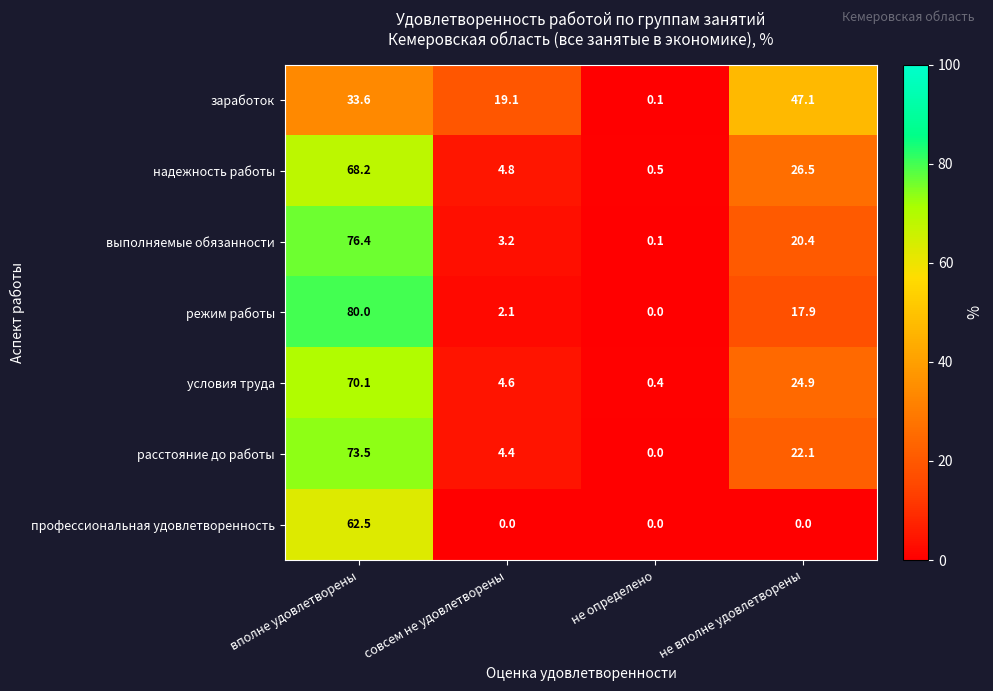

Reading left to right, what are all the values shown in this chart?

заработок: вполне удовлетворены=33.6	совсем не удовлетворены=19.1	не определено=0.1	не вполне удовлетворены=47.1
надежность работы: вполне удовлетворены=68.2	совсем не удовлетворены=4.8	не определено=0.5	не вполне удовлетворены=26.5
выполняемые обязанности: вполне удовлетворены=76.4	совсем не удовлетворены=3.2	не определено=0.1	не вполне удовлетворены=20.4
режим работы: вполне удовлетворены=80.0	совсем не удовлетворены=2.1	не определено=0.0	не вполне удовлетворены=17.9
условия труда: вполне удовлетворены=70.1	совсем не удовлетворены=4.6	не определено=0.4	не вполне удовлетворены=24.9
расстояние до работы: вполне удовлетворены=73.5	совсем не удовлетворены=4.4	не определено=0.0	не вполне удовлетворены=22.1
профессиональная удовлетворенность: вполне удовлетворены=62.5	совсем не удовлетворены=0.0	не определено=0.0	не вполне удовлетворены=0.0